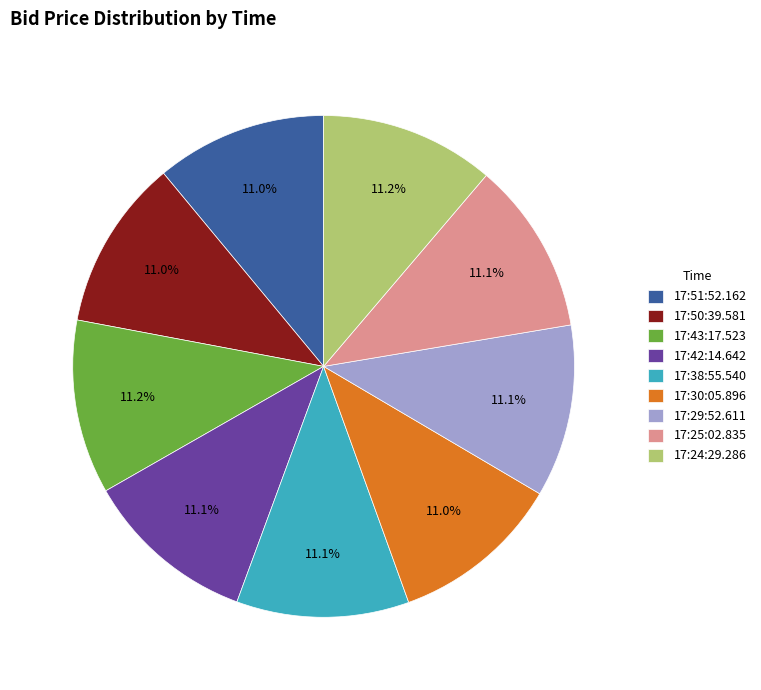

Does 17:24:29.286 represent more than half of the total?

No